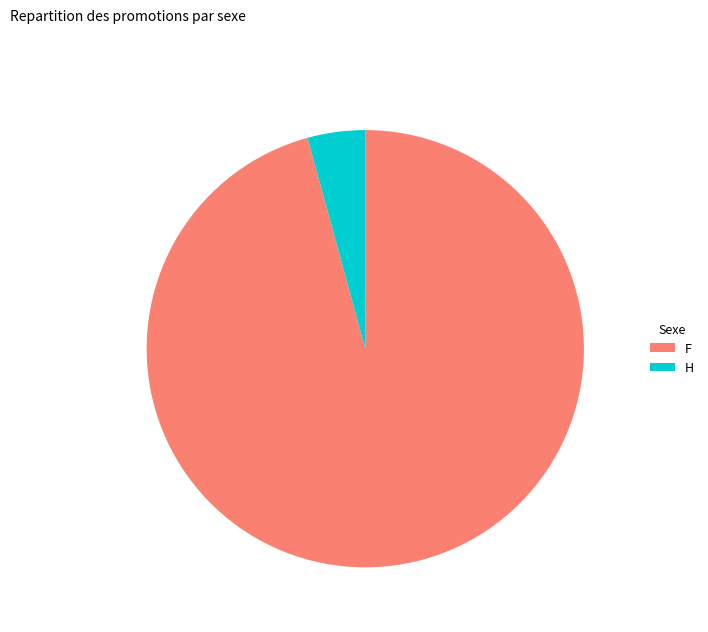

Combined, do H and F account for over 50%?

Yes